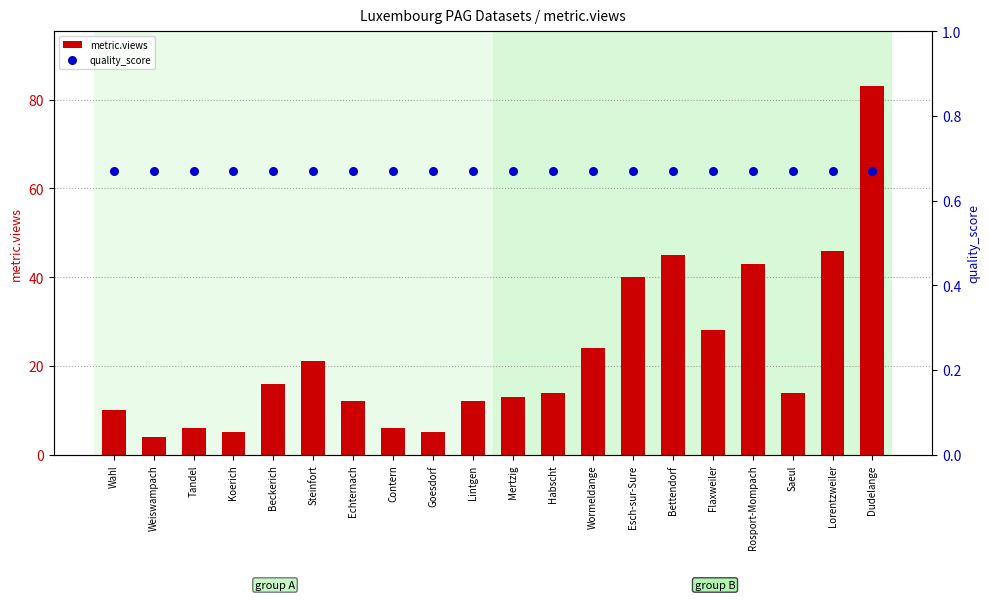

Is the value of metric.views at Bettendorf greater than the value of quality_score at Mertzig?

Yes